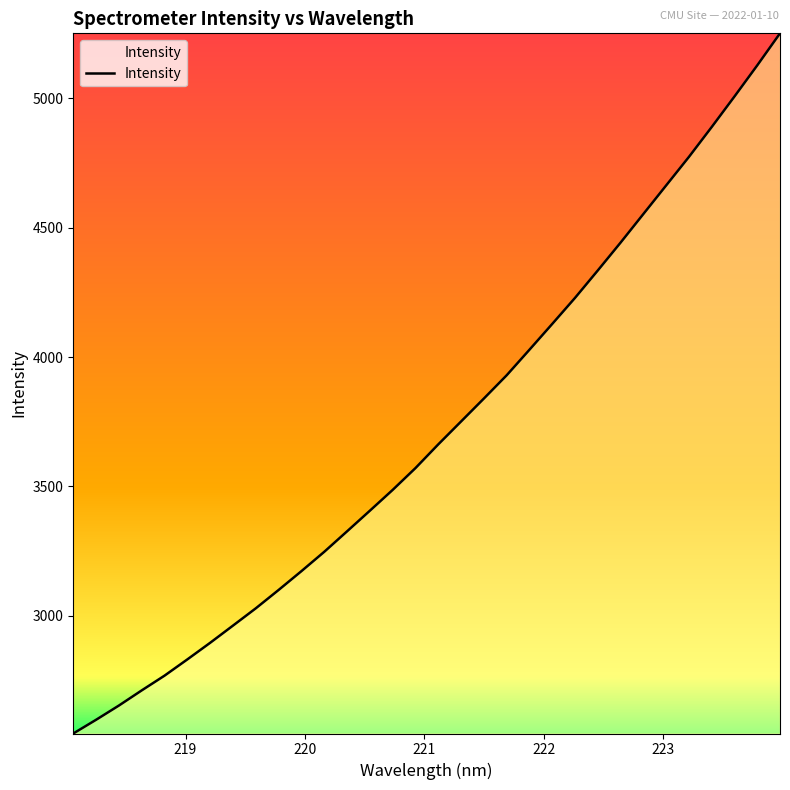

What is the greatest value displayed?

5250.9